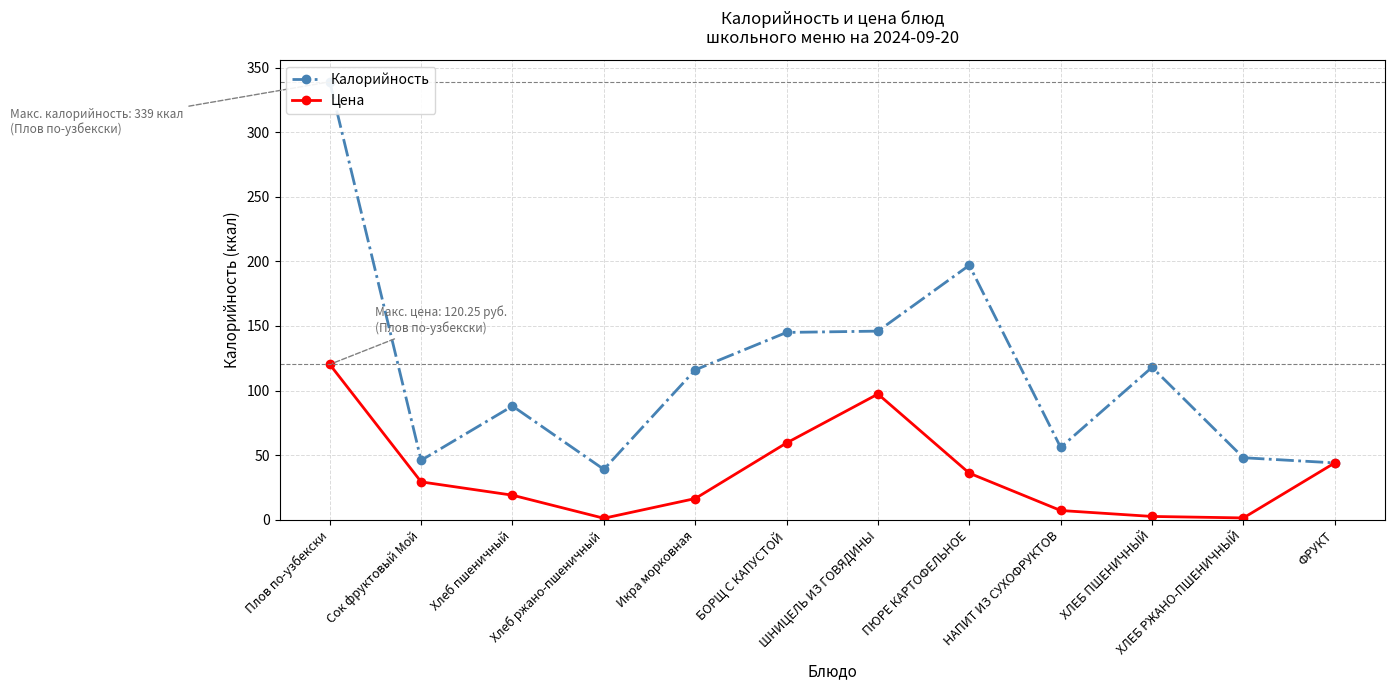

At which category does Калорийность reach its first local valley?

Сок фруктовый Мой